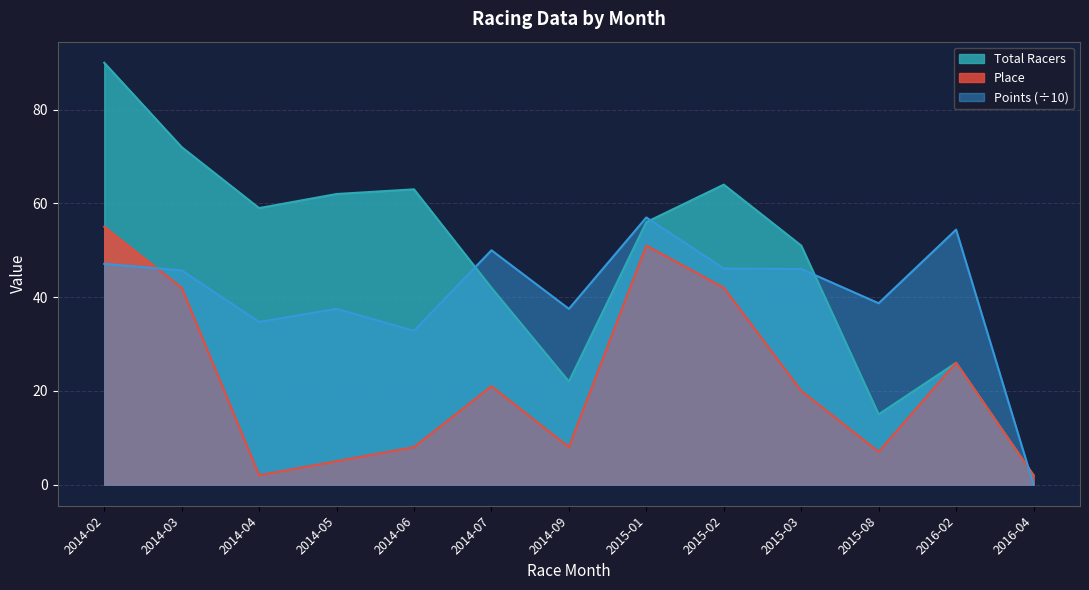

The Total Racers series shows 78.6 at 2015-01. True or false?

False